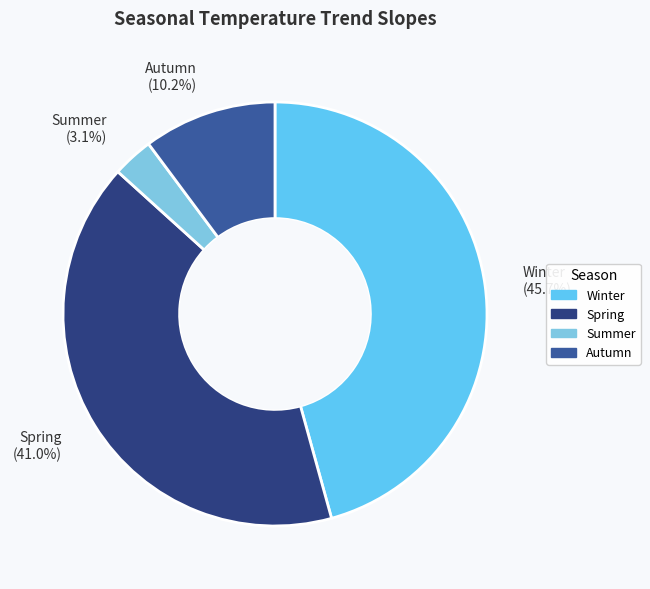

True or false: Summer accounts for 3% of the total.

True